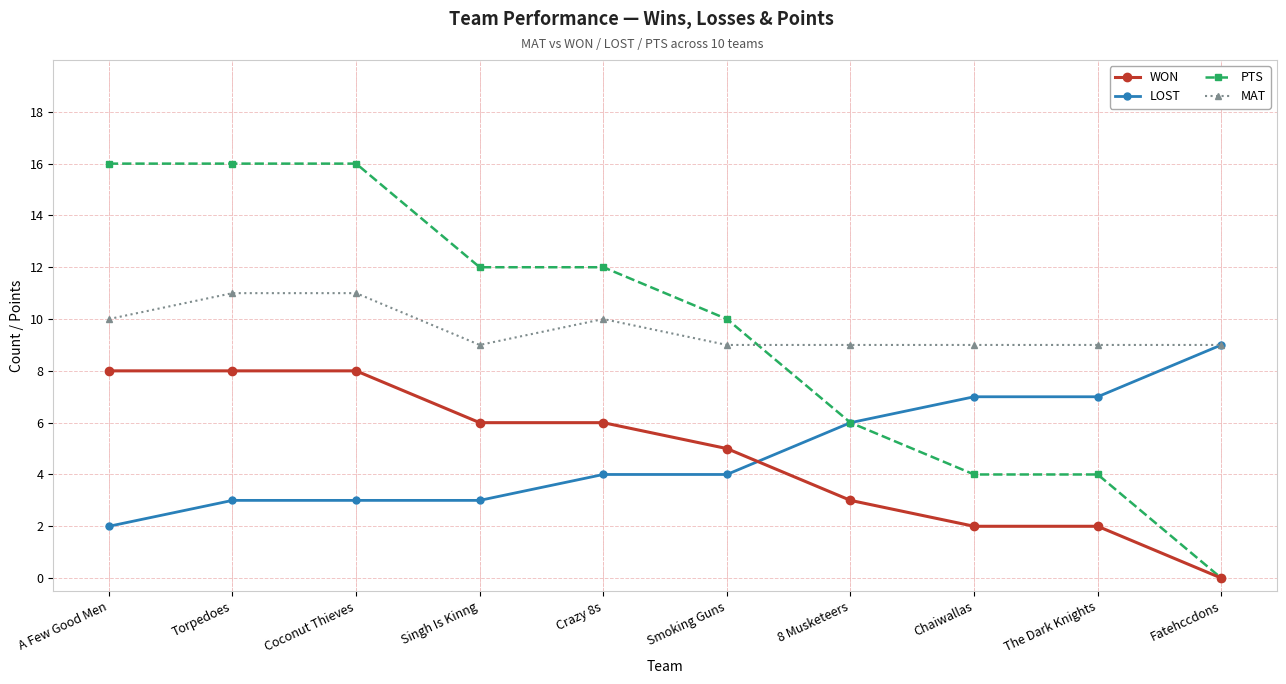

What is the approximate value of PTS at Smoking Guns?

10